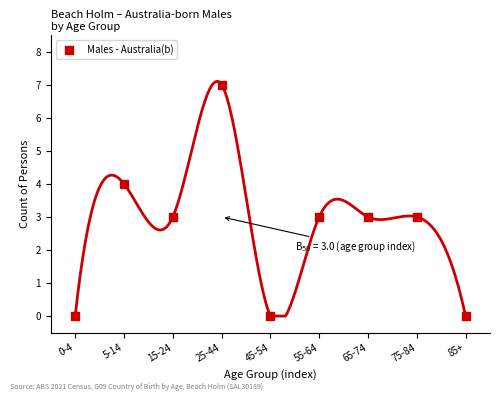

What is the average Y value?

3